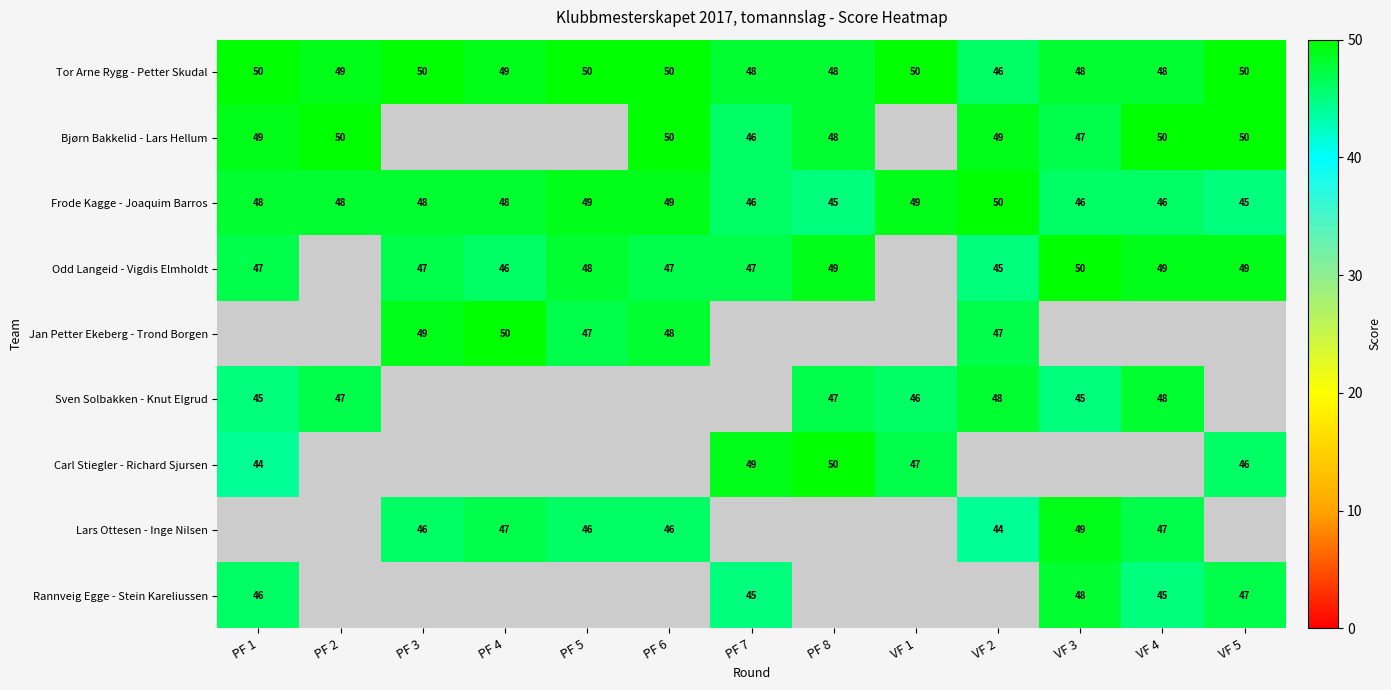

How many Frode Kagge - Joaquim Barros values are between 46 and 49?

10